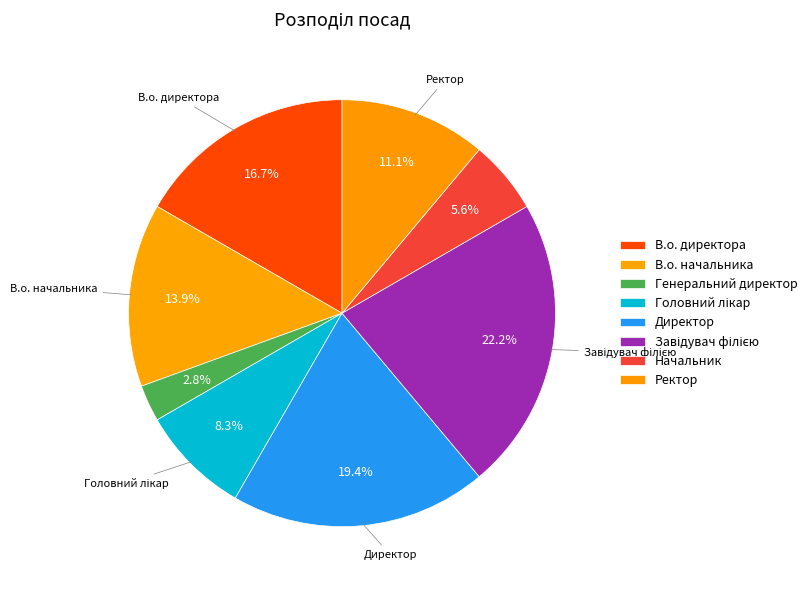

What is the smallest slice in the pie chart?

Генеральний директор